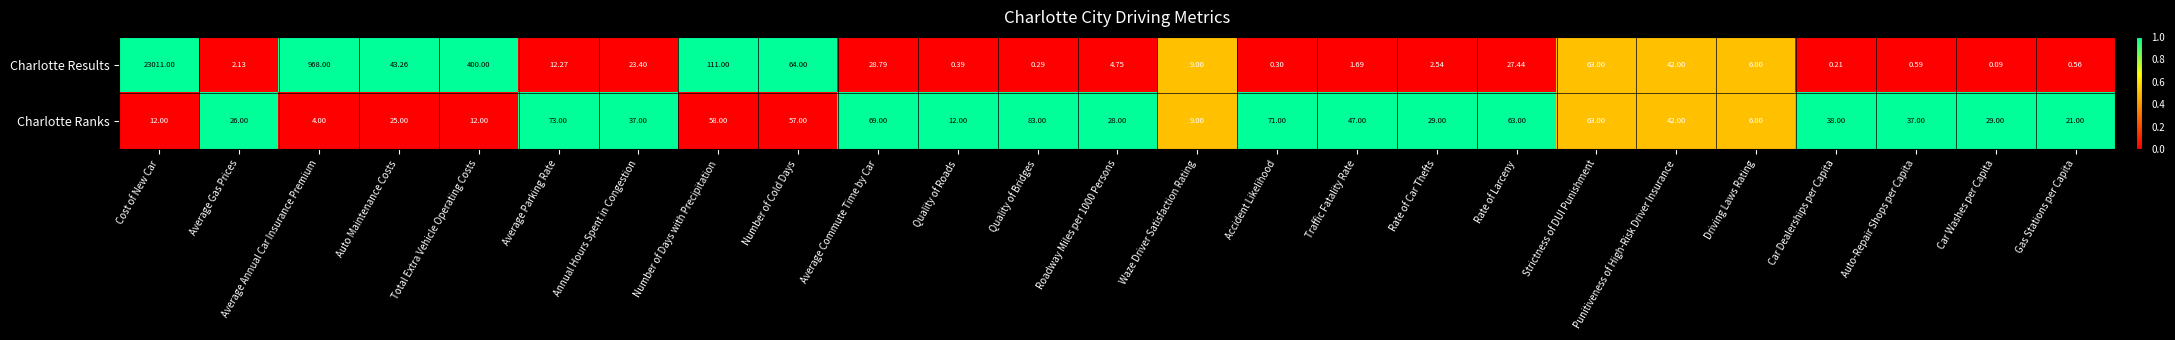

Where is Charlotte Ranks nearest to the value 43?

Punitiveness of High-Risk Driver Insurance